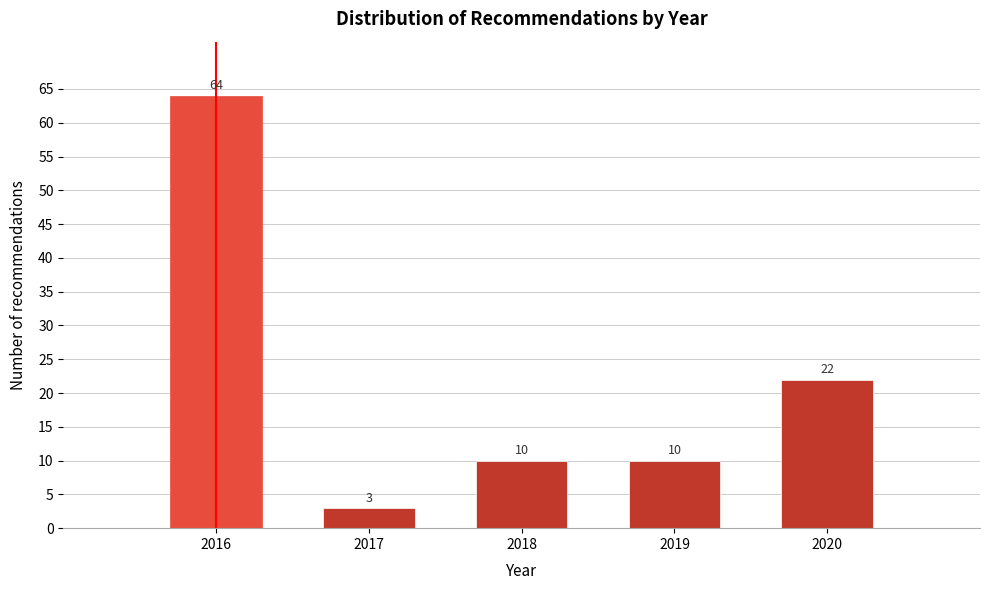

Reading right to left, list all the values displayed in this chart.

2020=22	2019=10	2018=10	2017=3	2016=64